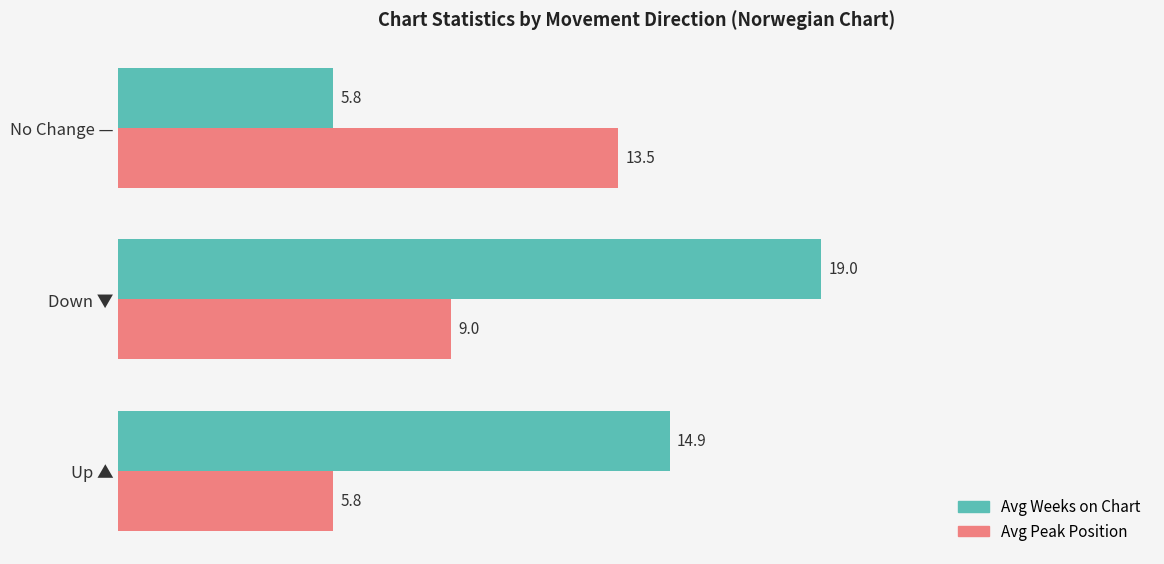

What is the average value of the Avg Weeks on Chart series?

13.2